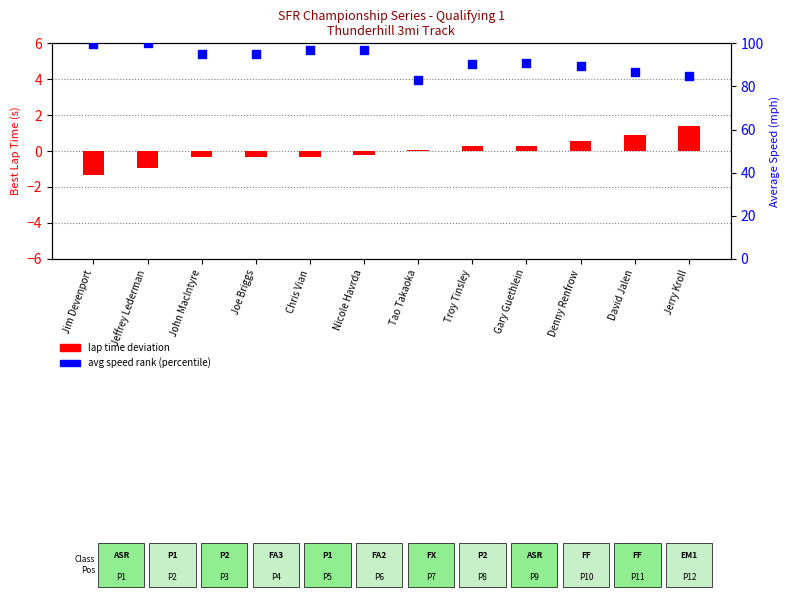

Which series reaches the minimum Y coordinate?

lap time deviation